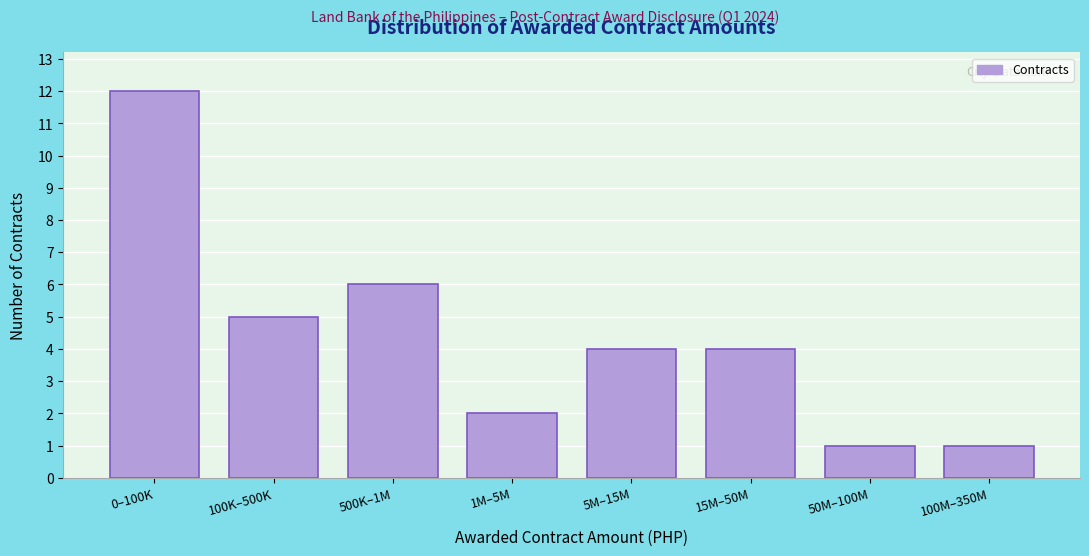

Reading left to right, transcribe all the data shown in this chart.

0–100K=12	100K–500K=5	500K–1M=6	1M–5M=2	5M–15M=4	15M–50M=4	50M–100M=1	100M–350M=1